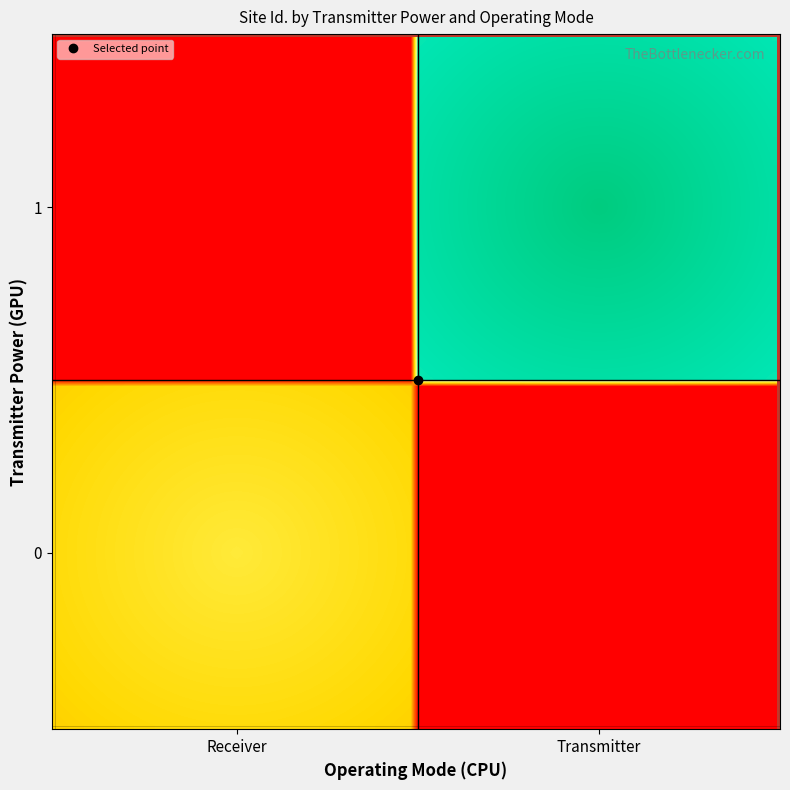

How many distinct data groups are displayed?

2